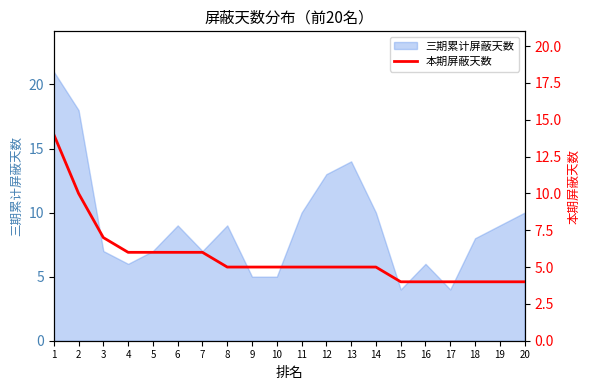

Reading left to right, extract all data points from this chart.

14	10	7	6	6	6	6	5	5	5	5	5	5	5	4	4	4	4	4	4